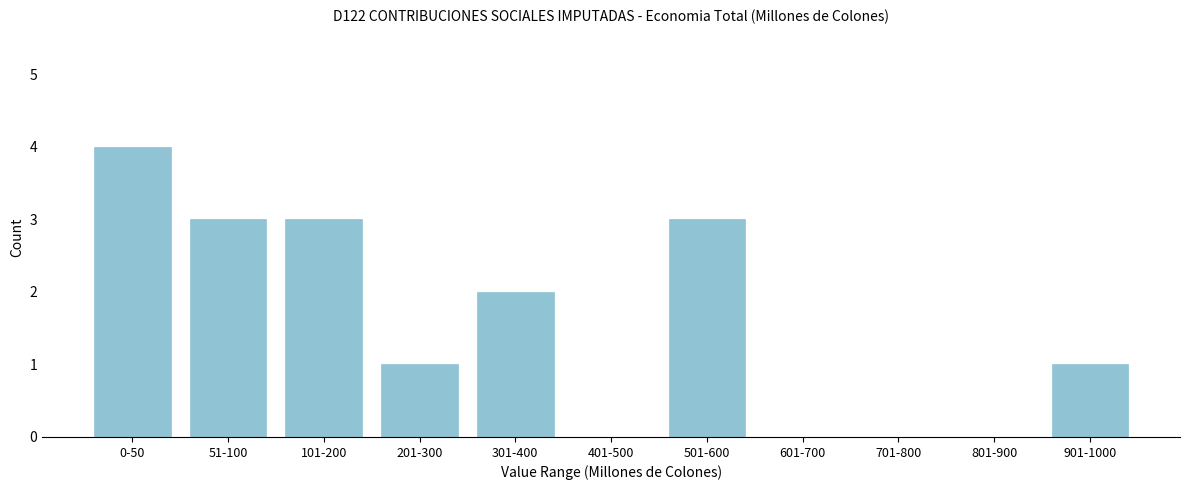

Reading left to right, extract all data points from this chart.

0-50=4	51-100=3	101-200=3	201-300=1	301-400=2	401-500=0	501-600=3	601-700=0	701-800=0	801-900=0	901-1000=1